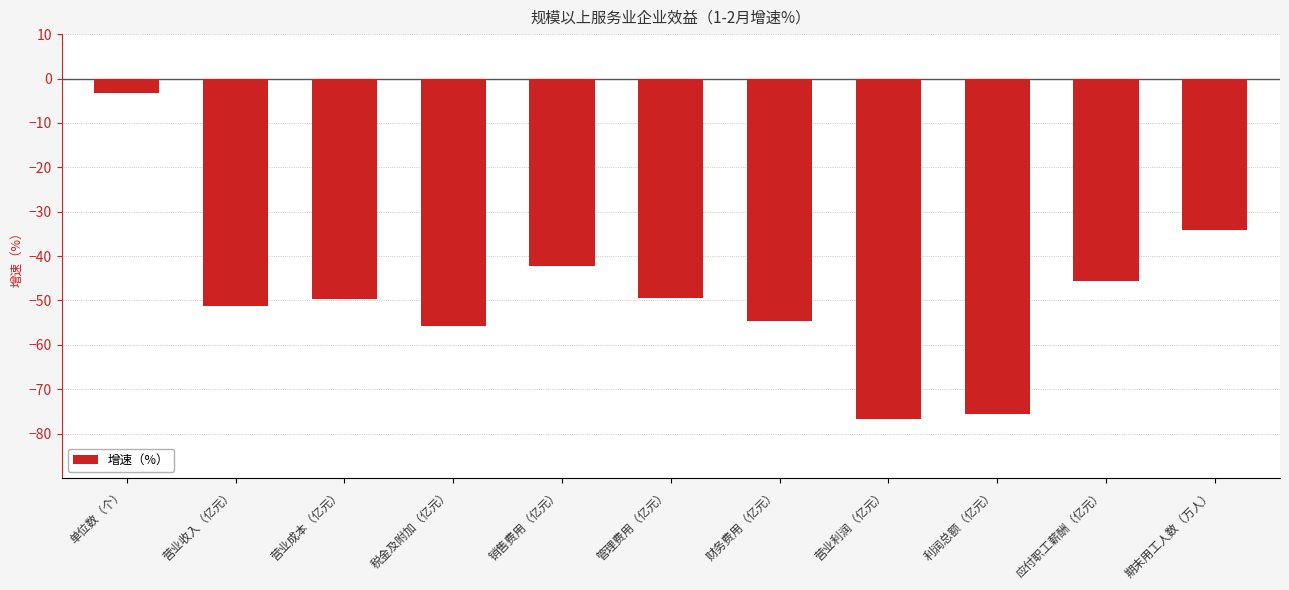

What is the difference between the values at 销售费用（亿元） and 单位数（个）?

39.0